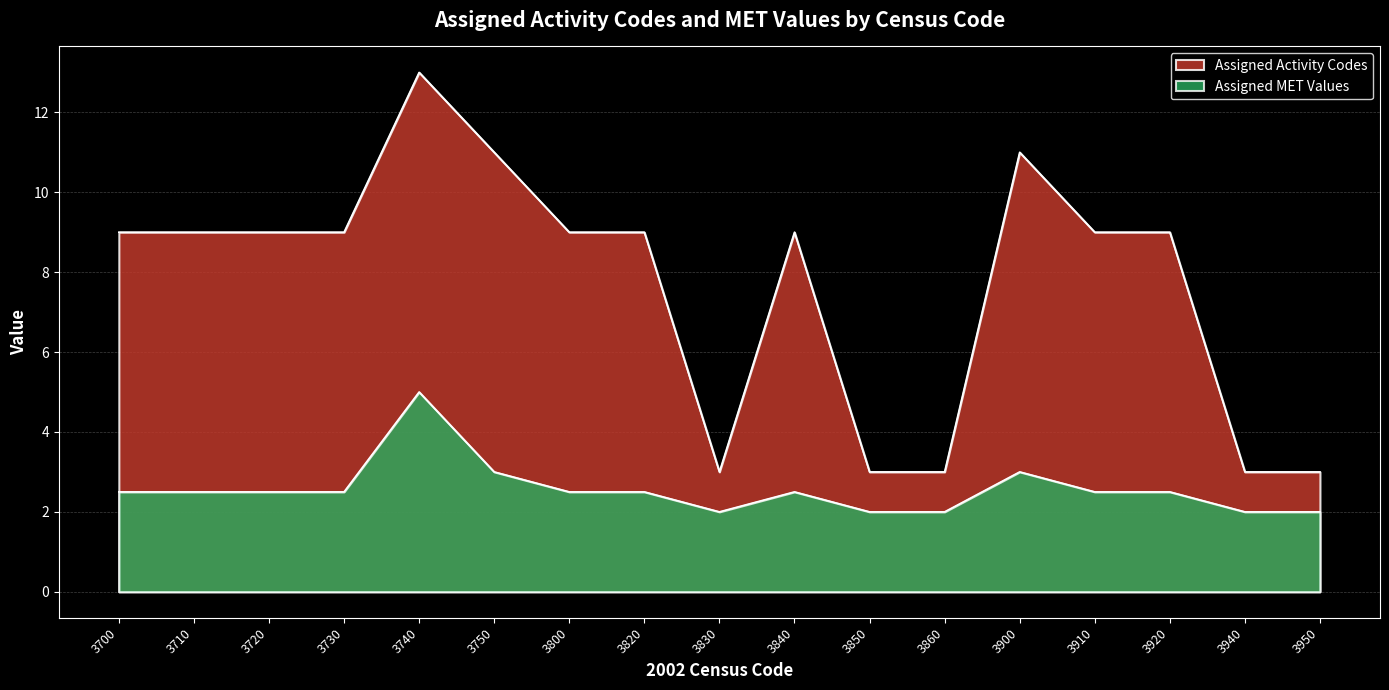

At which label does Assigned Activity Codes reach its minimum?

3830